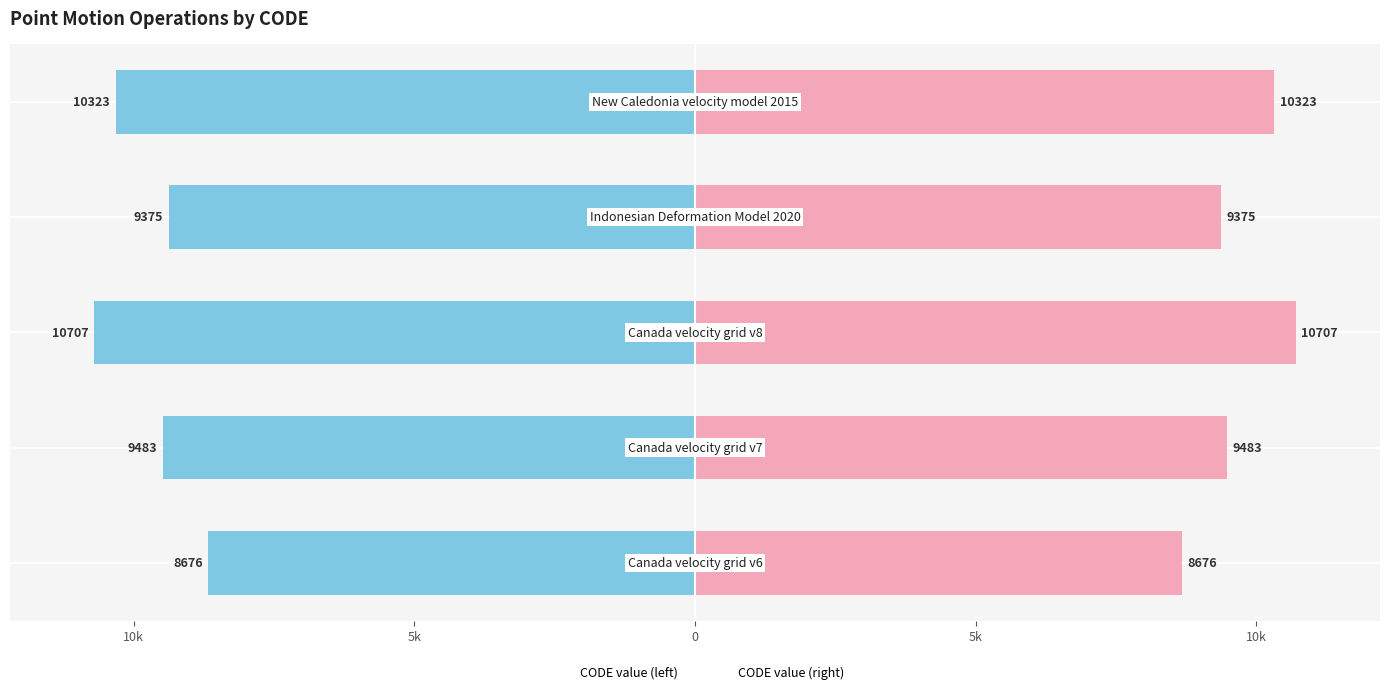

Reading left to right, what are all the values shown in this chart?

CODE (x1000): 15k=-8.7	10k=-9.5	5k=-10.7	0=-9.4	5k=-10.3
CODE mirror (x1000): 15k=8.7	10k=9.5	5k=10.7	0=9.4	5k=10.3